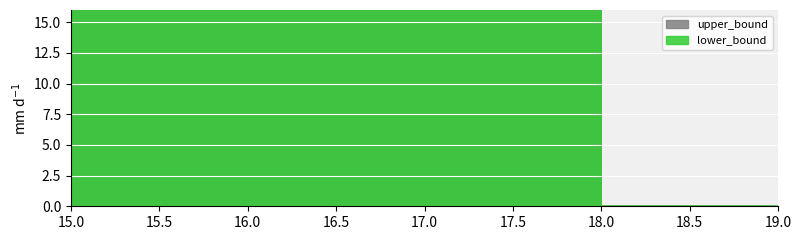

Which has a higher value, 19 or 18?

18